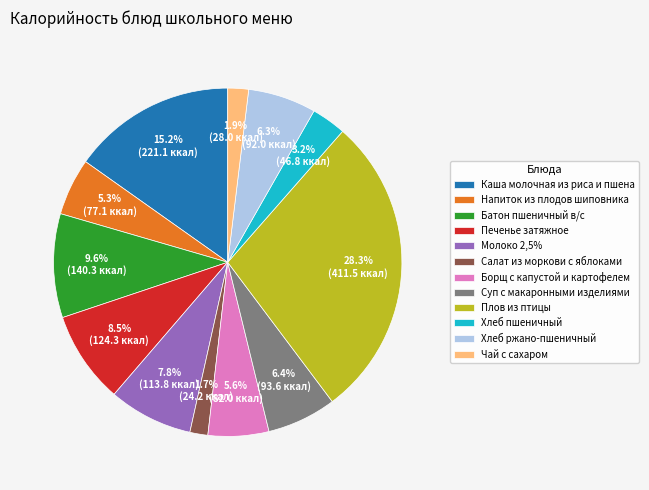

Which has a higher value, Напиток из плодов шиповника or Чай с сахаром?

Напиток из плодов шиповника